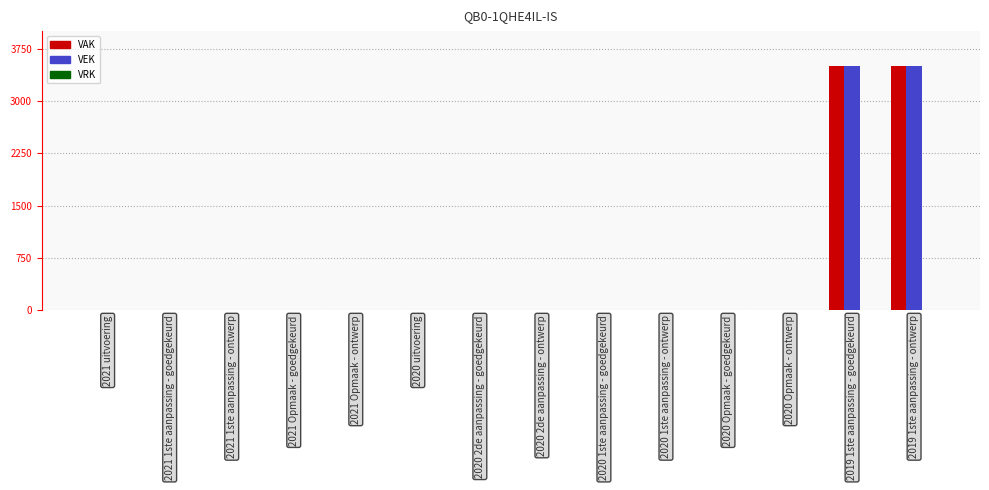

What is the maximum value shown in the chart?

3500